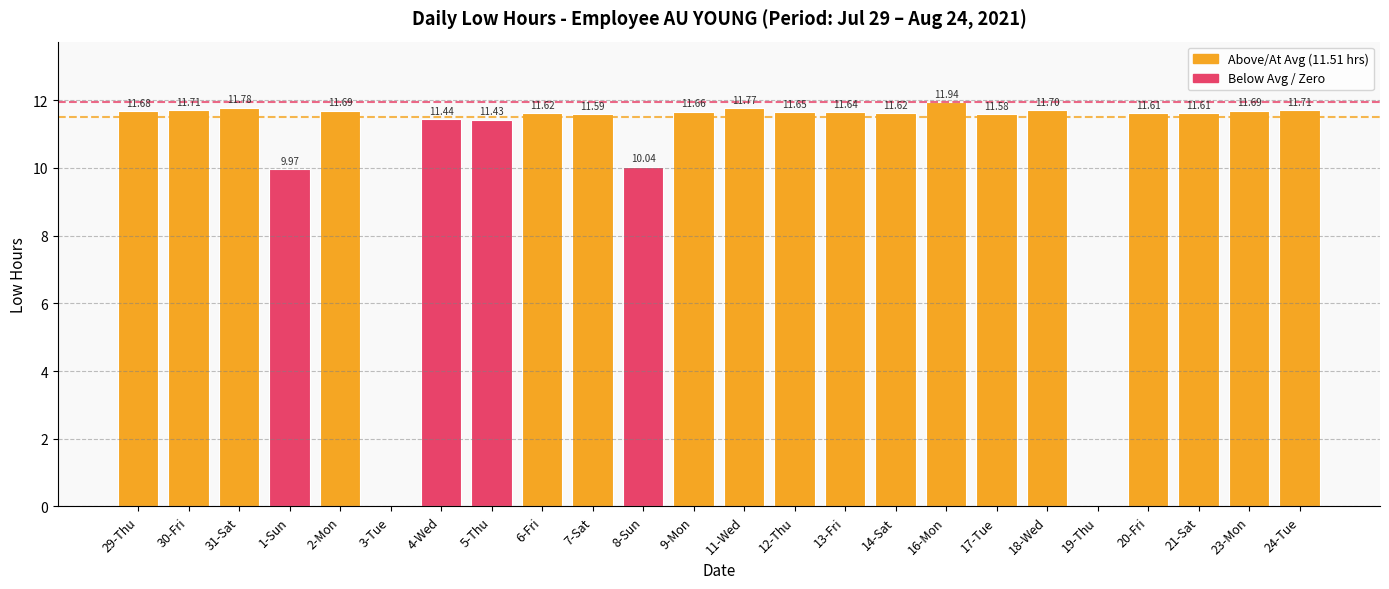

Count the number of categories in the chart.

24